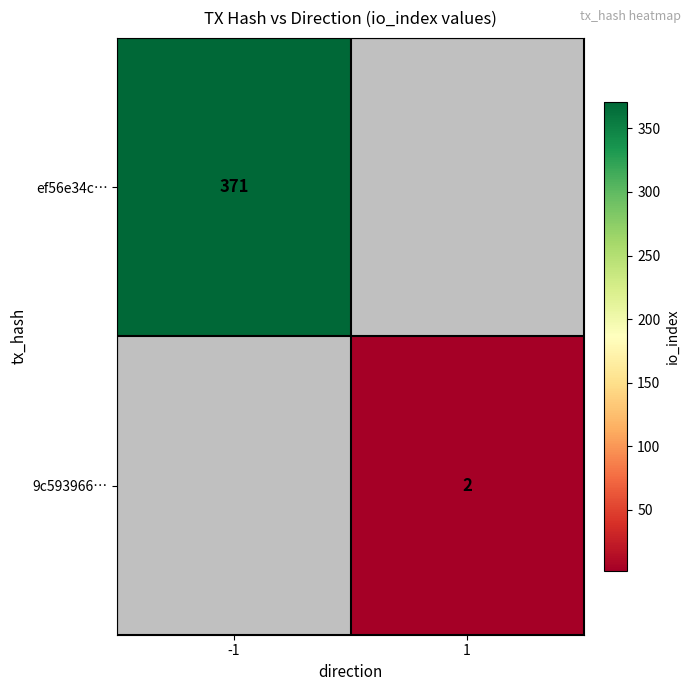

The ef56e34c… series shows 237 at -1. True or false?

False